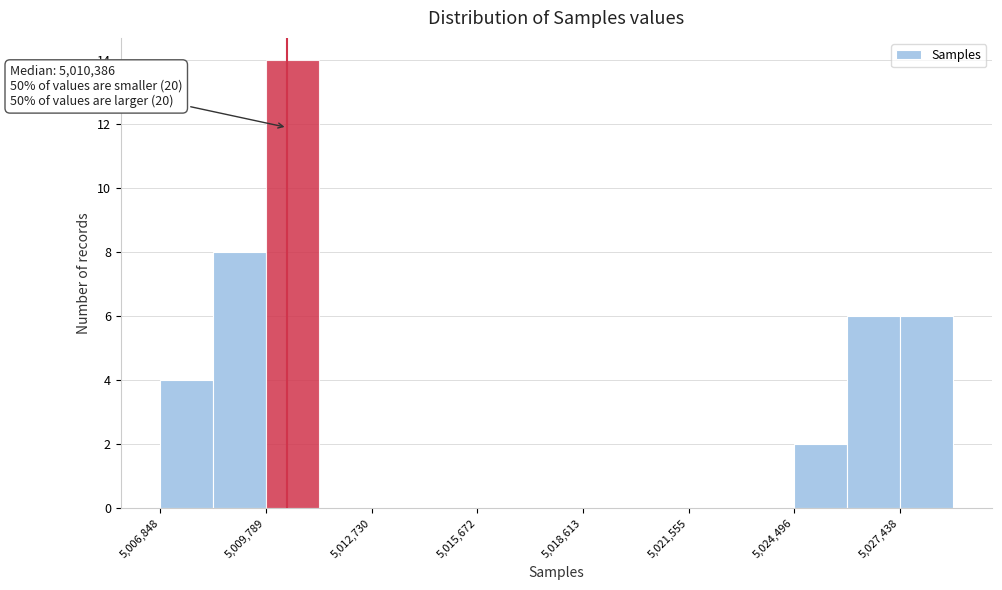

Read against the x-axis, roughly where is the centre of the tallest bar?

5010500